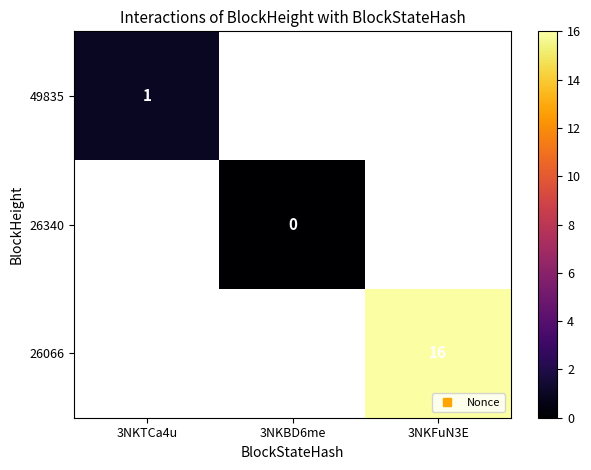

Is the value of 49835 at 3NKTCa4u greater than the value of 26066 at 3NKTCa4u?

No